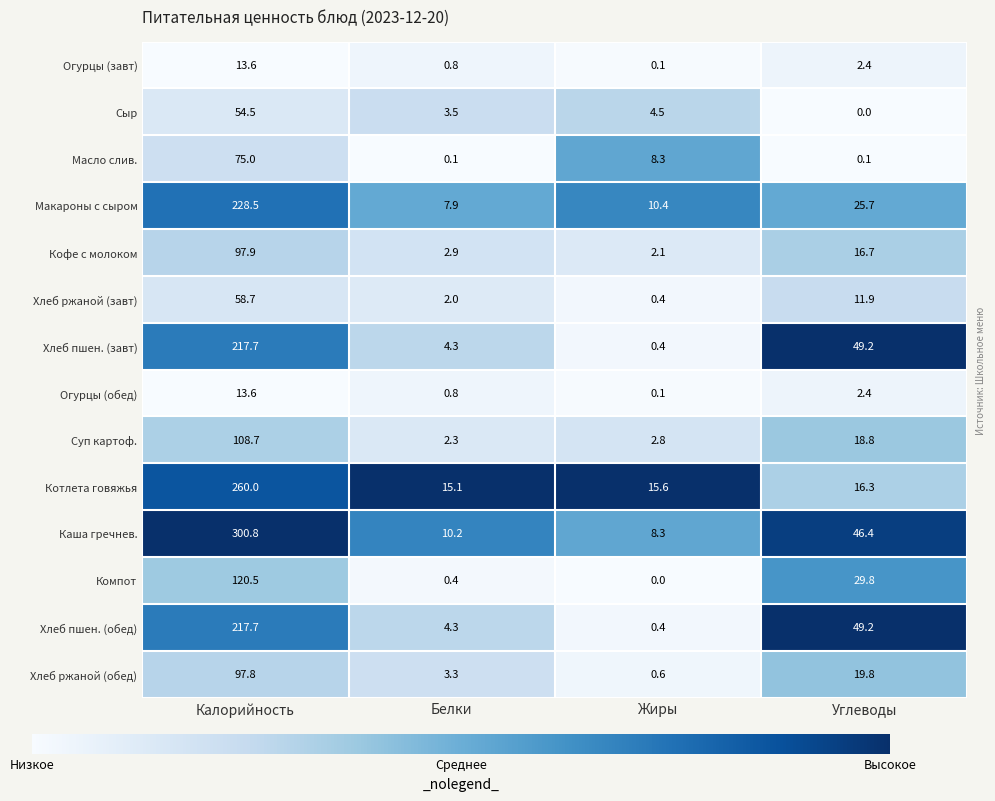

What is the difference between the Огурцы (обед) values at Углеводы and Жиры?

2.3